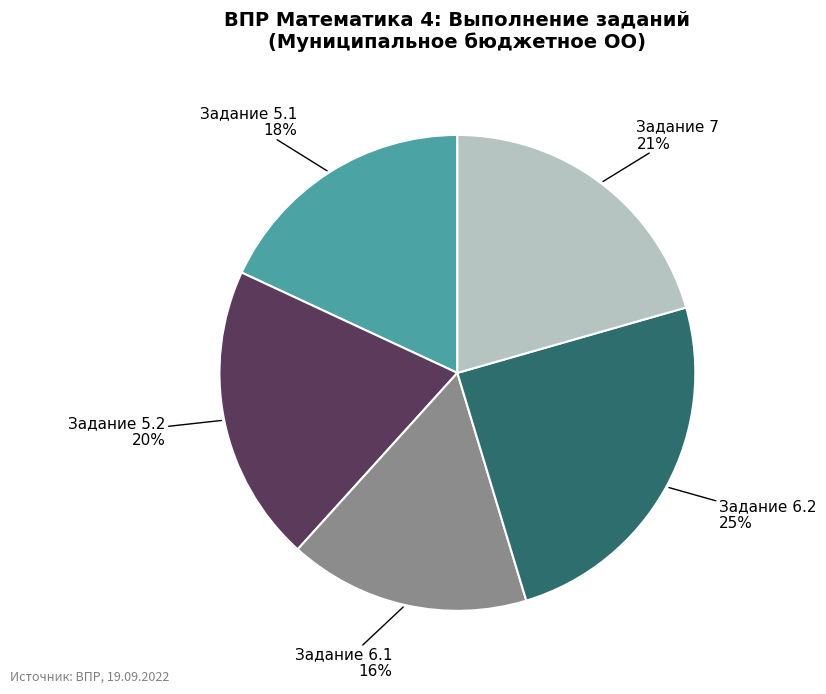

Which category has the biggest portion of the pie?

Задание 6.2